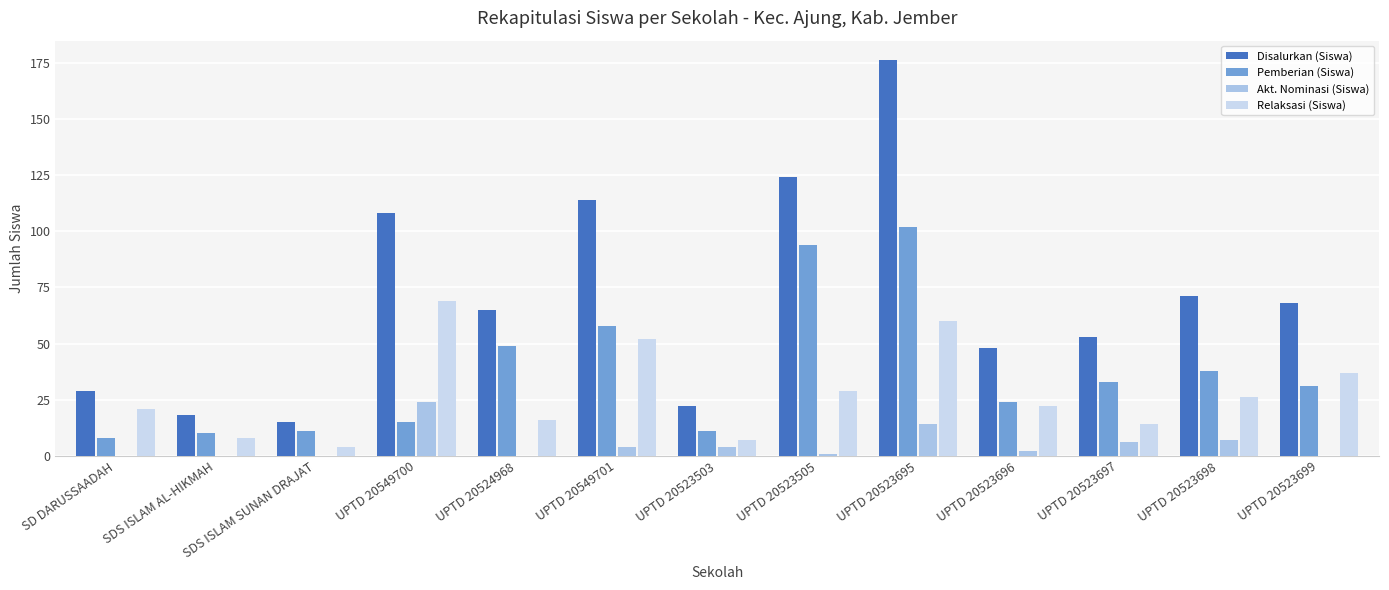

Reading left to right, list all the values displayed in this chart.

Disalurkan (Siswa): SD DARUSSAADAH=29	SDS ISLAM AL-HIKMAH=18	SDS ISLAM SUNAN DRAJAT=15	UPTD 20549700=108	UPTD 20524968=65	UPTD 20549701=114	UPTD 20523503=22	UPTD 20523505=124	UPTD 20523695=176	UPTD 20523696=48	UPTD 20523697=53	UPTD 20523698=71	UPTD 20523699=68
Pemberian (Siswa): SD DARUSSAADAH=8	SDS ISLAM AL-HIKMAH=10	SDS ISLAM SUNAN DRAJAT=11	UPTD 20549700=15	UPTD 20524968=49	UPTD 20549701=58	UPTD 20523503=11	UPTD 20523505=94	UPTD 20523695=102	UPTD 20523696=24	UPTD 20523697=33	UPTD 20523698=38	UPTD 20523699=31
Akt. Nominasi (Siswa): SD DARUSSAADAH=0	SDS ISLAM AL-HIKMAH=0	SDS ISLAM SUNAN DRAJAT=0	UPTD 20549700=24	UPTD 20524968=0	UPTD 20549701=4	UPTD 20523503=4	UPTD 20523505=1	UPTD 20523695=14	UPTD 20523696=2	UPTD 20523697=6	UPTD 20523698=7	UPTD 20523699=0
Relaksasi (Siswa): SD DARUSSAADAH=21	SDS ISLAM AL-HIKMAH=8	SDS ISLAM SUNAN DRAJAT=4	UPTD 20549700=69	UPTD 20524968=16	UPTD 20549701=52	UPTD 20523503=7	UPTD 20523505=29	UPTD 20523695=60	UPTD 20523696=22	UPTD 20523697=14	UPTD 20523698=26	UPTD 20523699=37